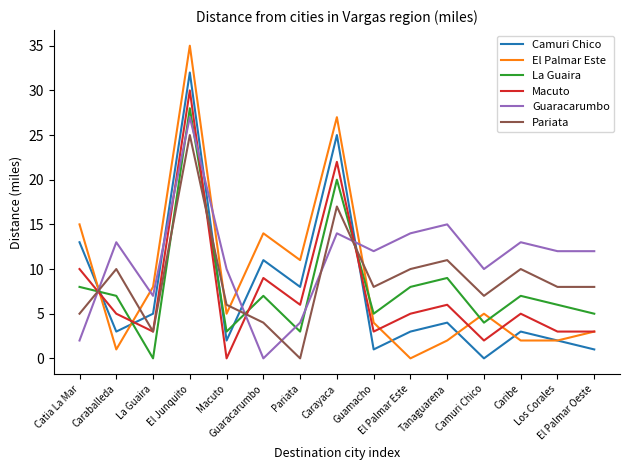

How many times do Camuri Chico and Macuto cross each other?

3